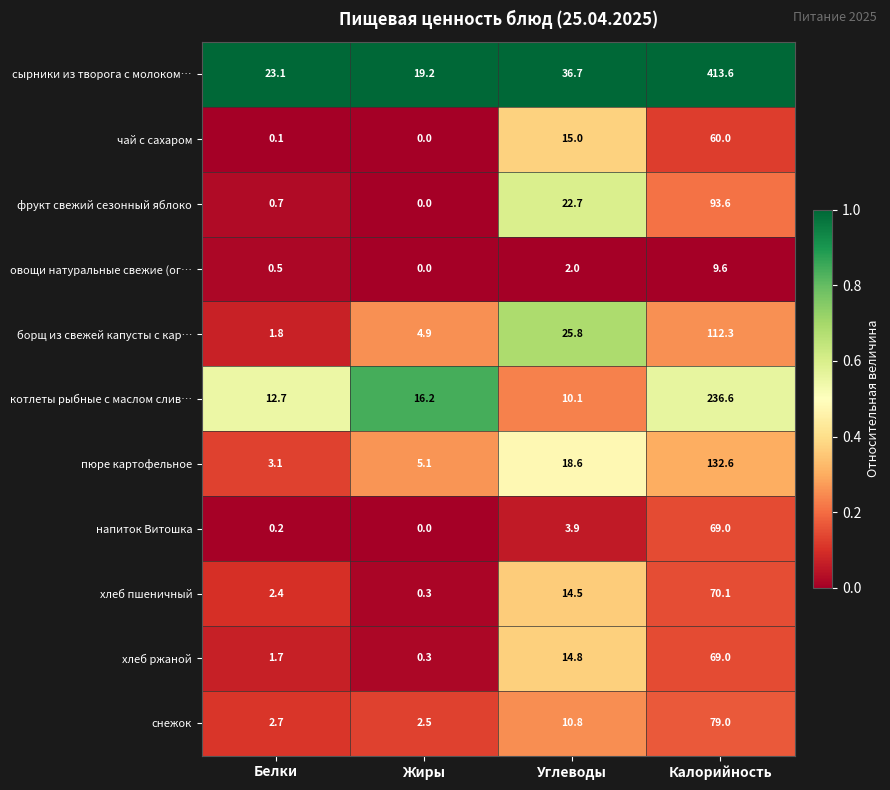

The value of хлеб пшеничный at Калорийность is 70.1. True or false?

True